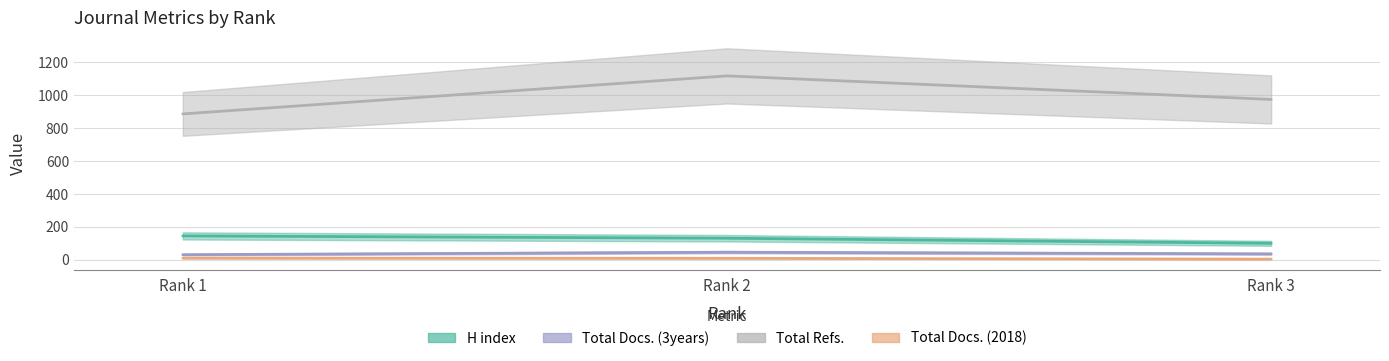

What is the total value across all series at Rank 2?

1303